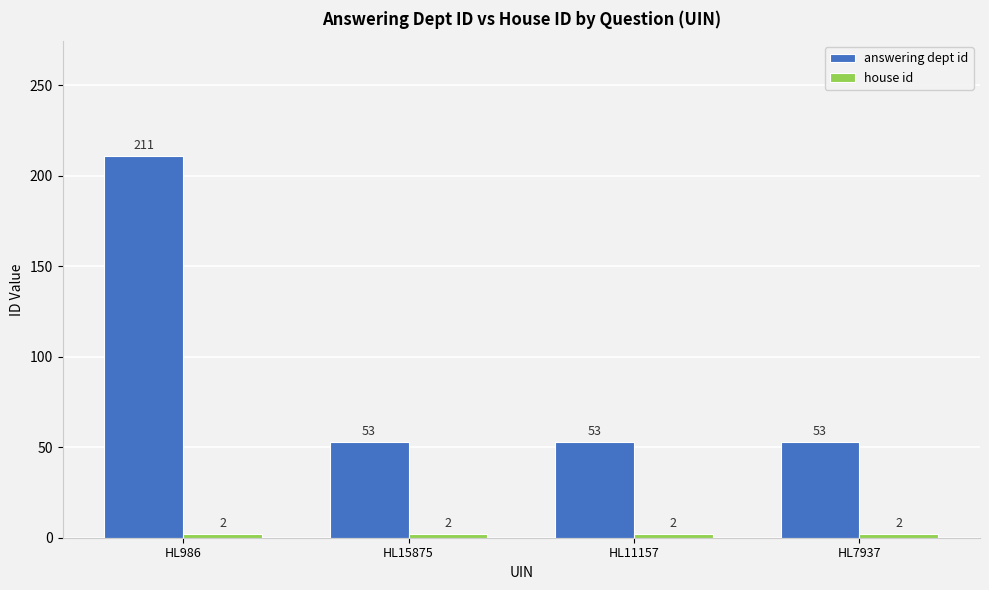

How many bars are there in each group?

2